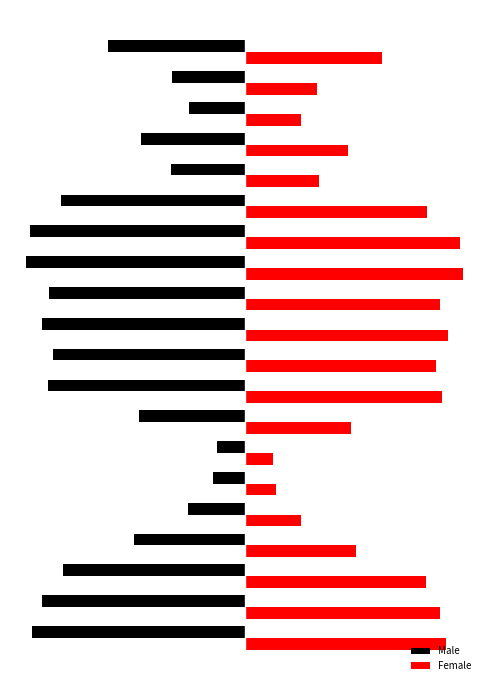

What are all the series names shown in the legend?

Male, Female